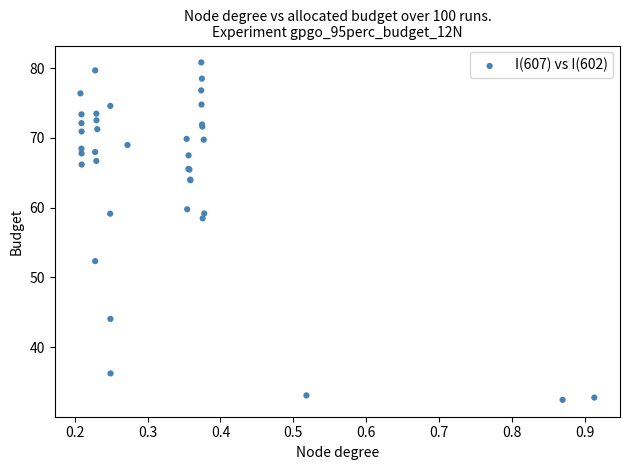

What Y value in the scatter plot is closest to 56?

58.5